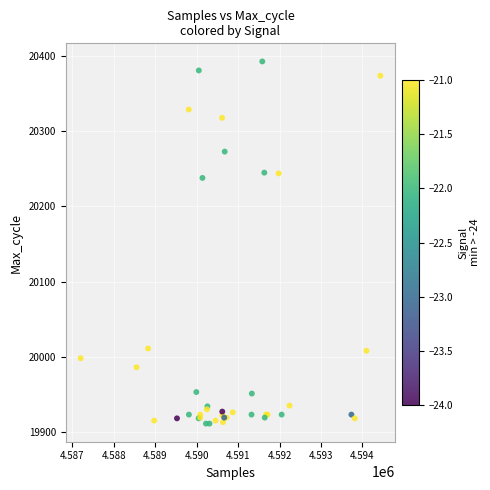

What Y value in the scatter plot is closest to 20152?

20238